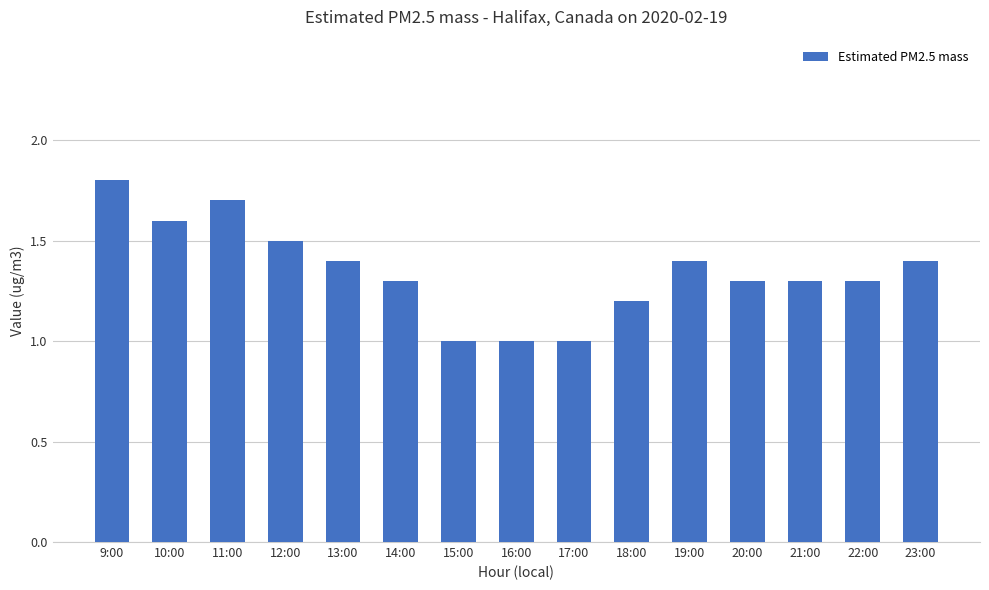

Reading right to left, extract all data points from this chart.

23:00=1.4	22:00=1.3	21:00=1.3	20:00=1.3	19:00=1.4	18:00=1.2	17:00=1.0	16:00=1.0	15:00=1.0	14:00=1.3	13:00=1.4	12:00=1.5	11:00=1.7	10:00=1.6	9:00=1.8